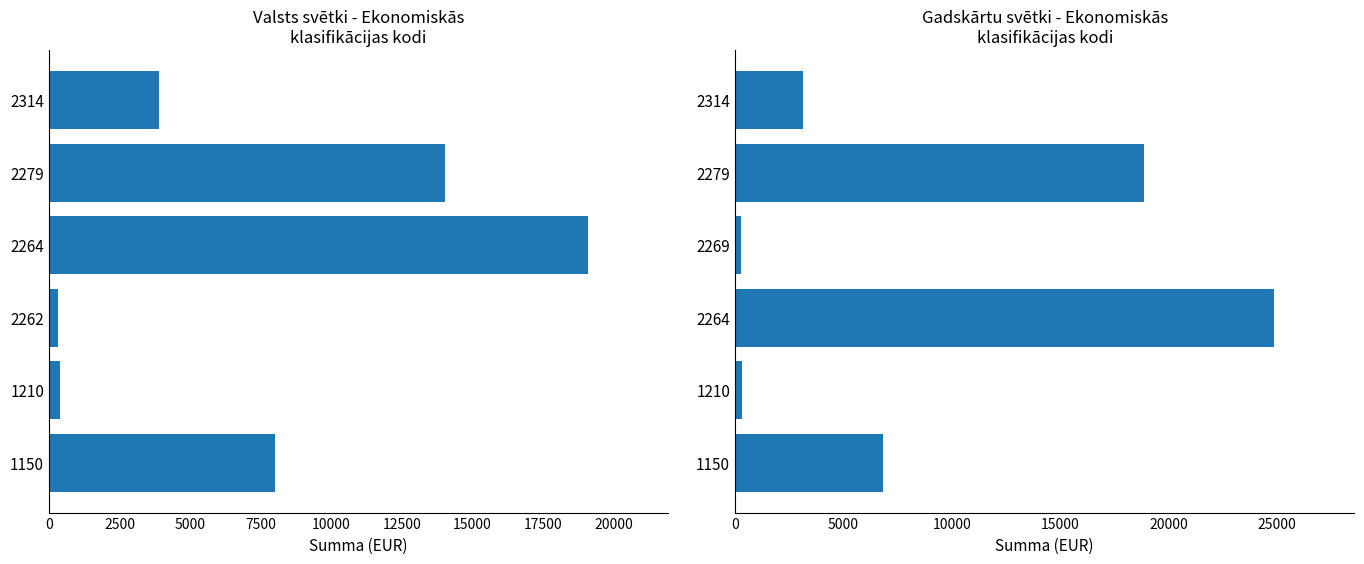

Which label corresponds to the largest value in the chart?

5000